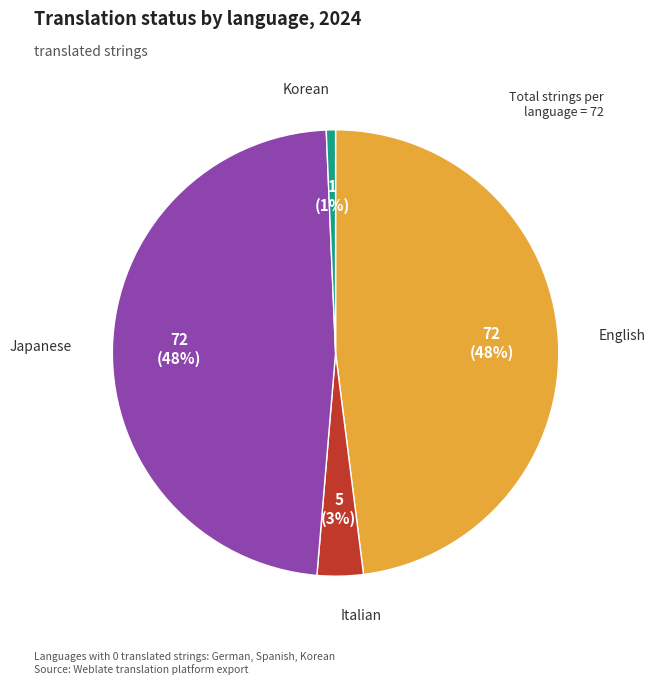

Is there a majority slice in this chart?

No